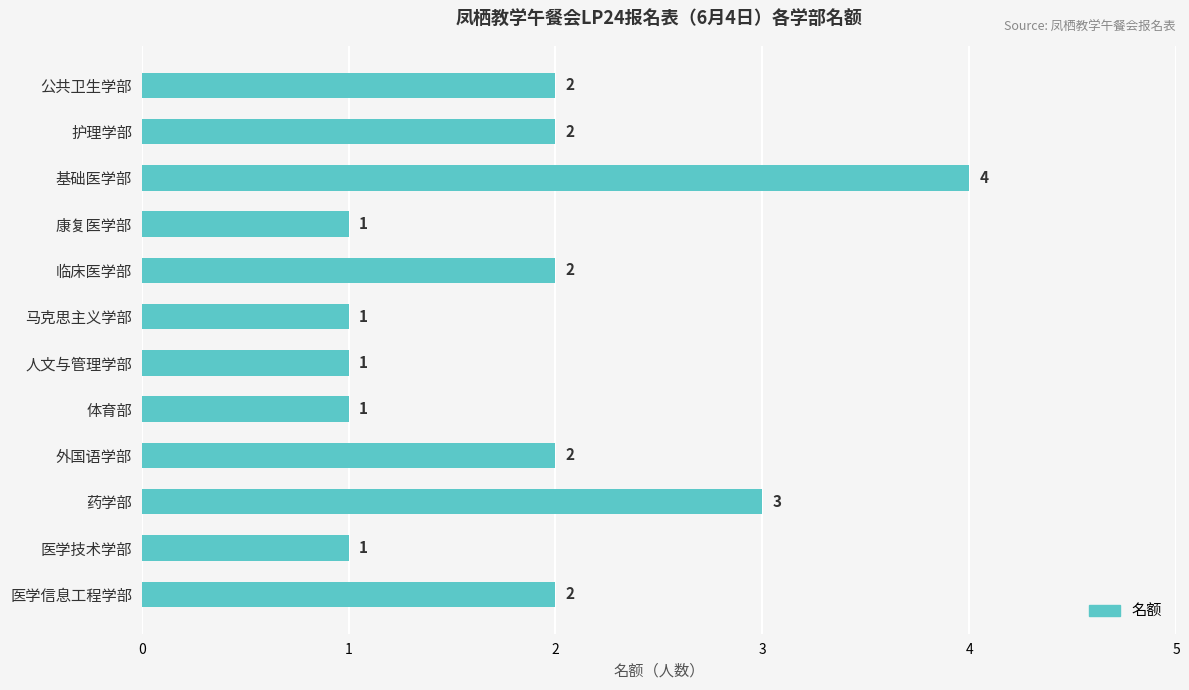

Reading top to bottom, list all the values displayed in this chart.

2	2	4	1	2	1	1	1	2	3	1	2